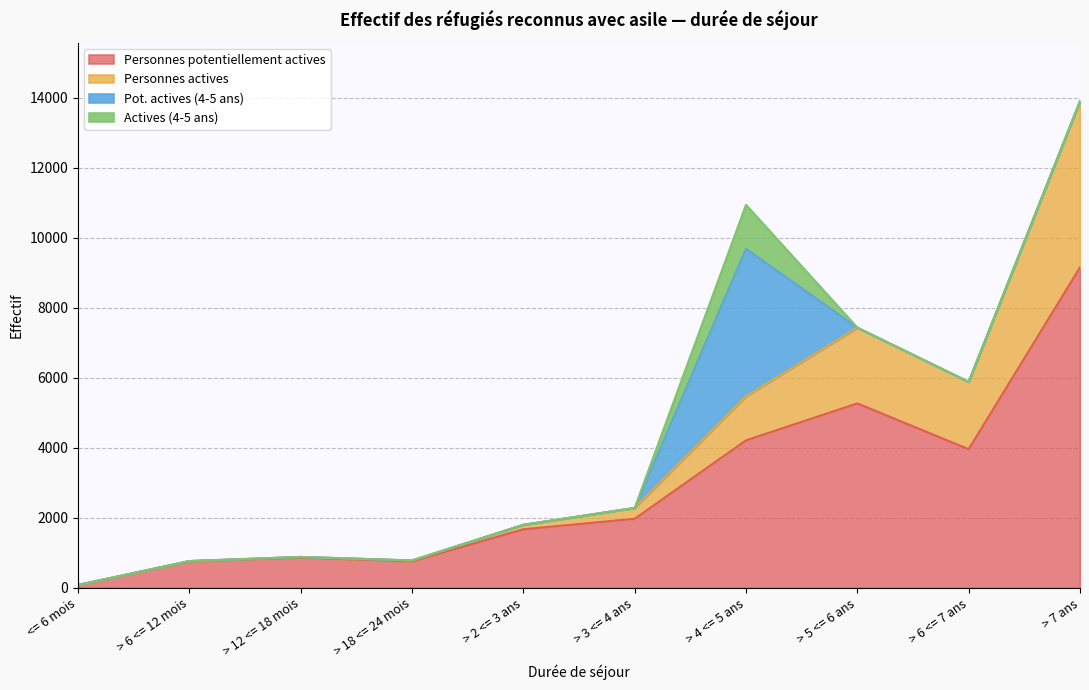

What is the sum of all Personnes potentiellement actives values?

28713